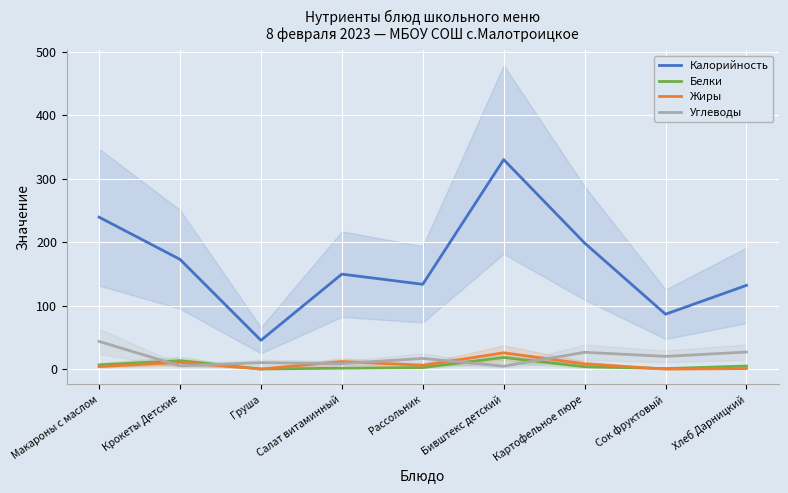

Which category has the lowest value in the Калорийность series?

Груша